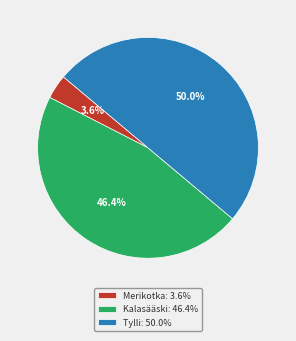

What percentage is the Tylli slice, to the nearest percent?

50%